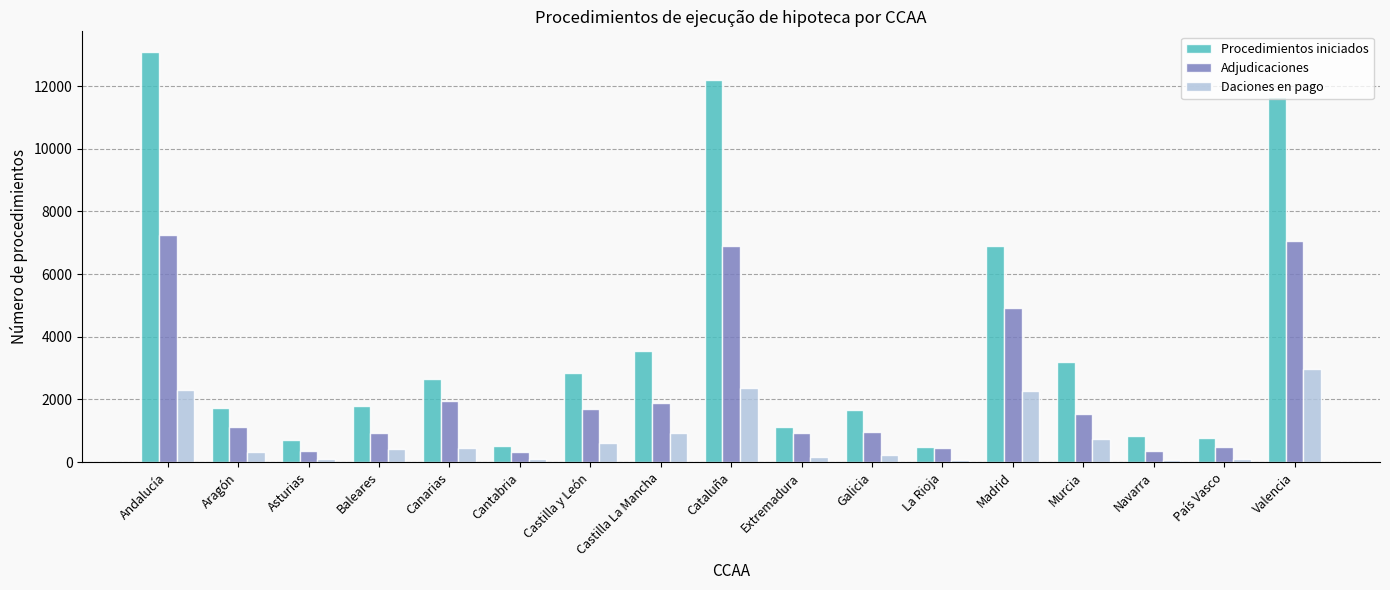

At which category is the sum across all series the highest?

Andalucía